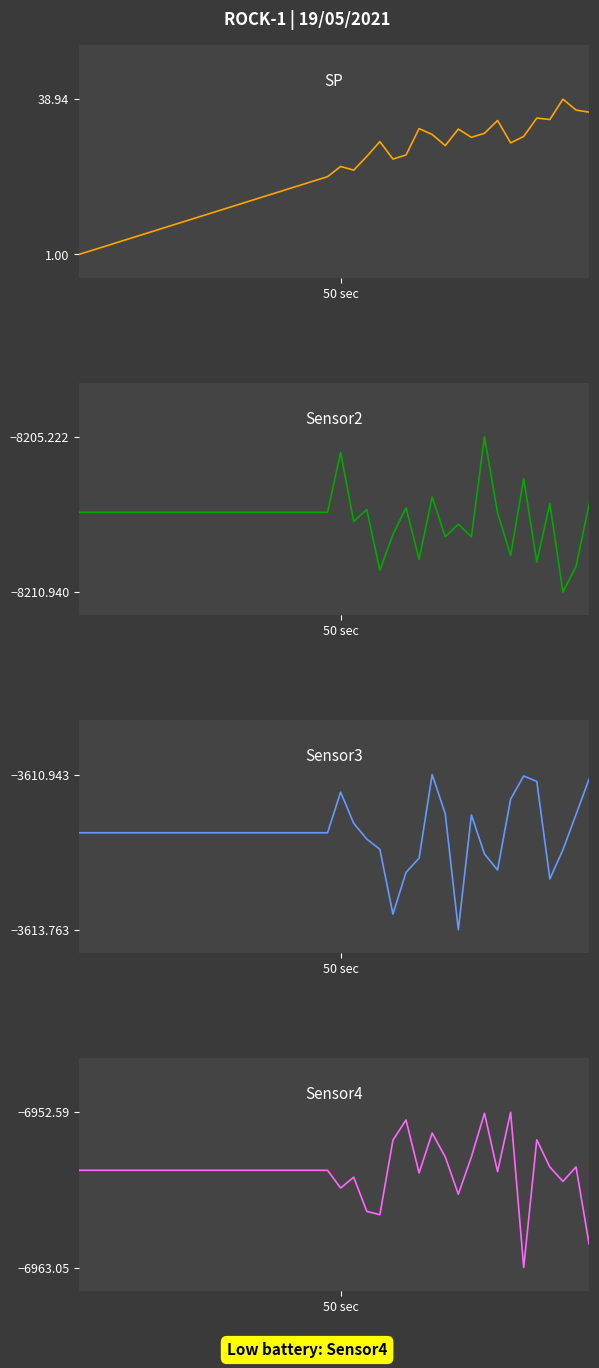

Between 7 and 21, which is larger?

21